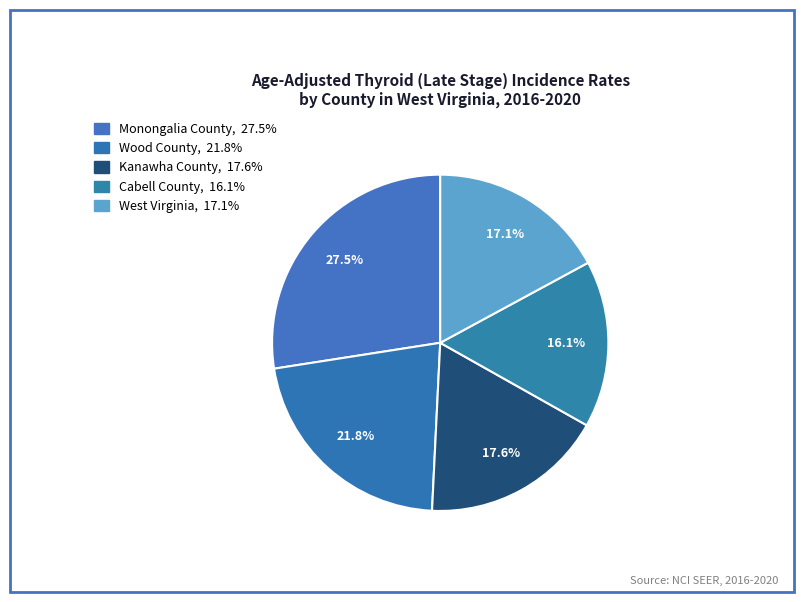

Which category has the biggest portion of the pie?

Monongalia County